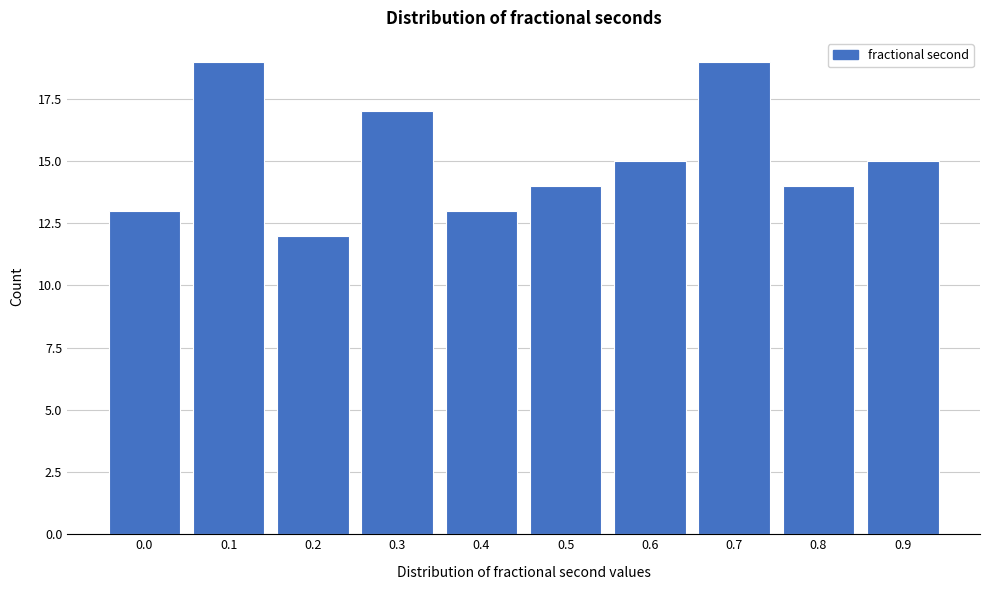

Reading left to right, extract all data points from this chart.

0.0=13	0.1=19	0.2=12	0.3=17	0.4=13	0.5=14	0.6=15	0.7=19	0.8=14	0.9=15